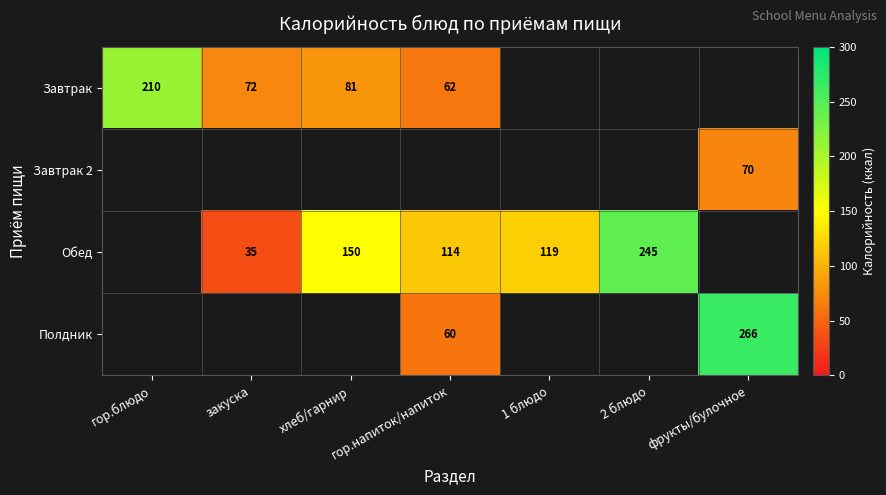

The value of Обед at хлеб/гарнир is 150. True or false?

True